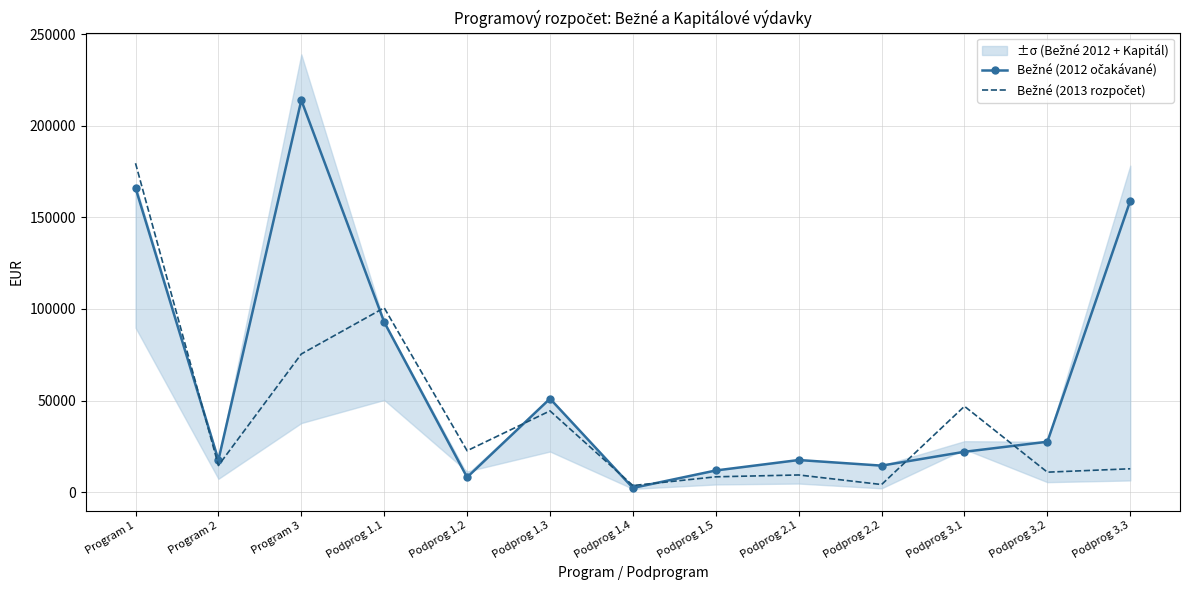

Where do Bežné (2012 očakávané) and Bežné (2013 rozpočet) first cross each other?

Program 1 and Program 2